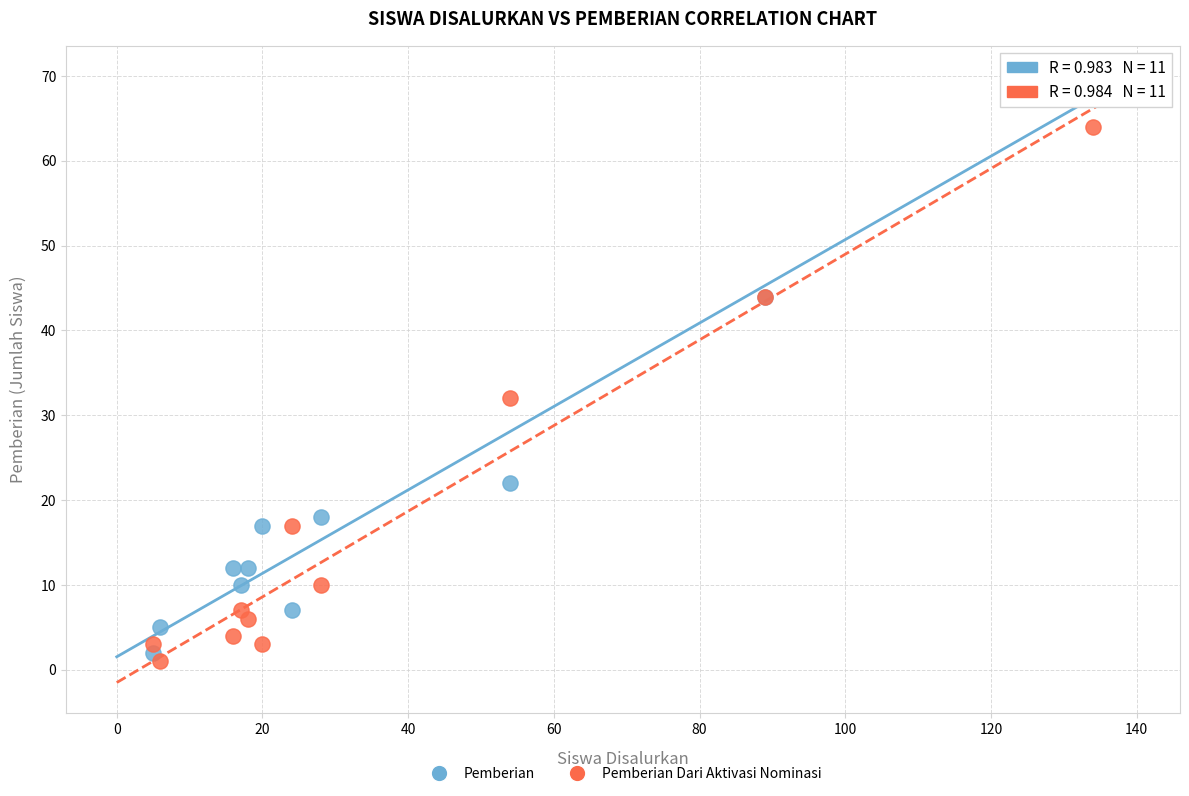

What are all the series names shown in the legend?

Pemberian, Pemberian Dari Aktivasi Nominasi